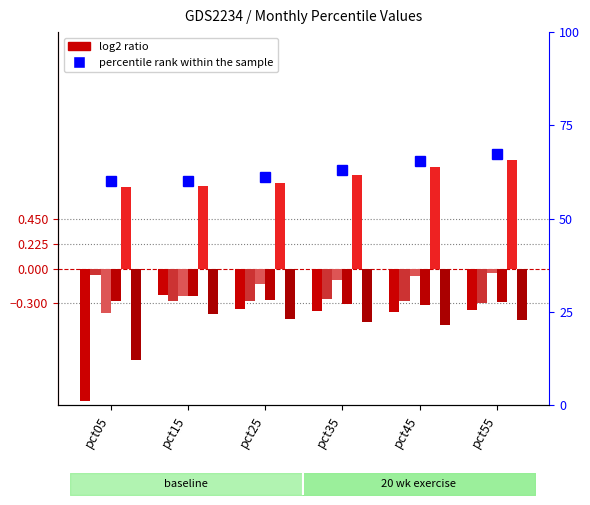

Is it true that Jun equals -0.1 at pct35?

False